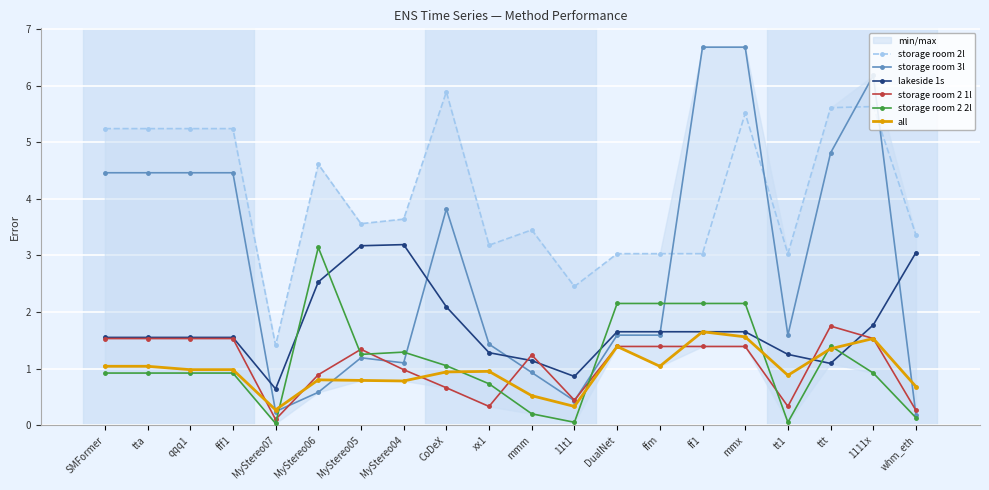

The value of storage room 2 2l at MyStereo07 is 0.0. True or false?

False